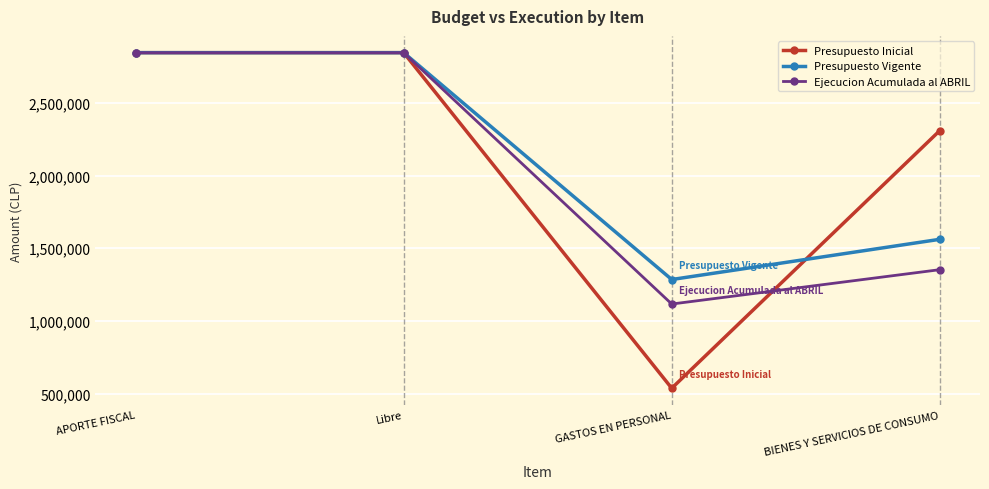

How many series are shown in this chart?

3